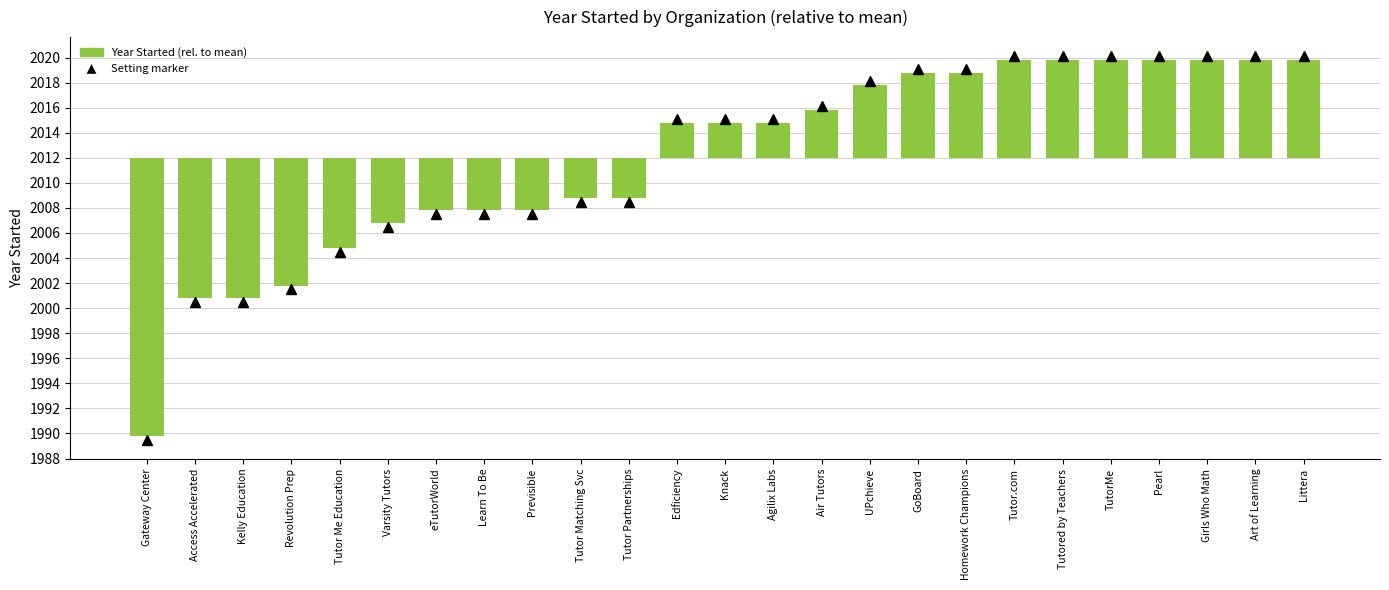

Approximately how many times larger is the value at Agilix Labs compared to Edficiency?

1.0